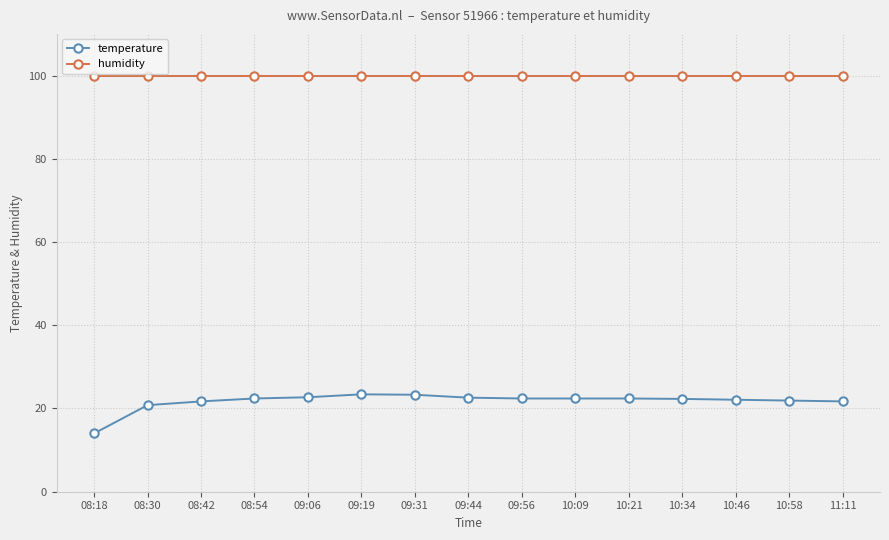

Which label corresponds to the smallest value in the chart?

08:18